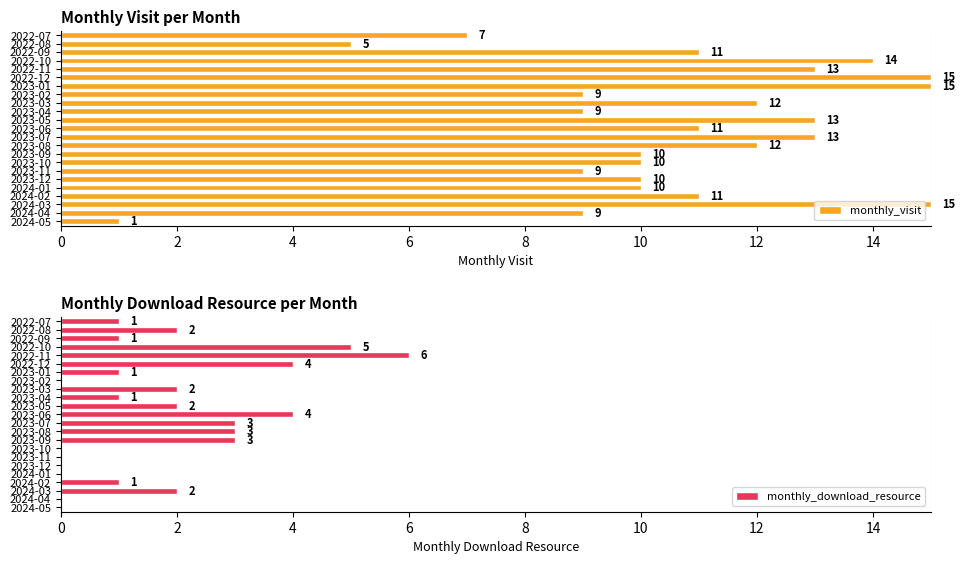

What is the difference between the maximum and minimum values in the monthly_visit series?

14